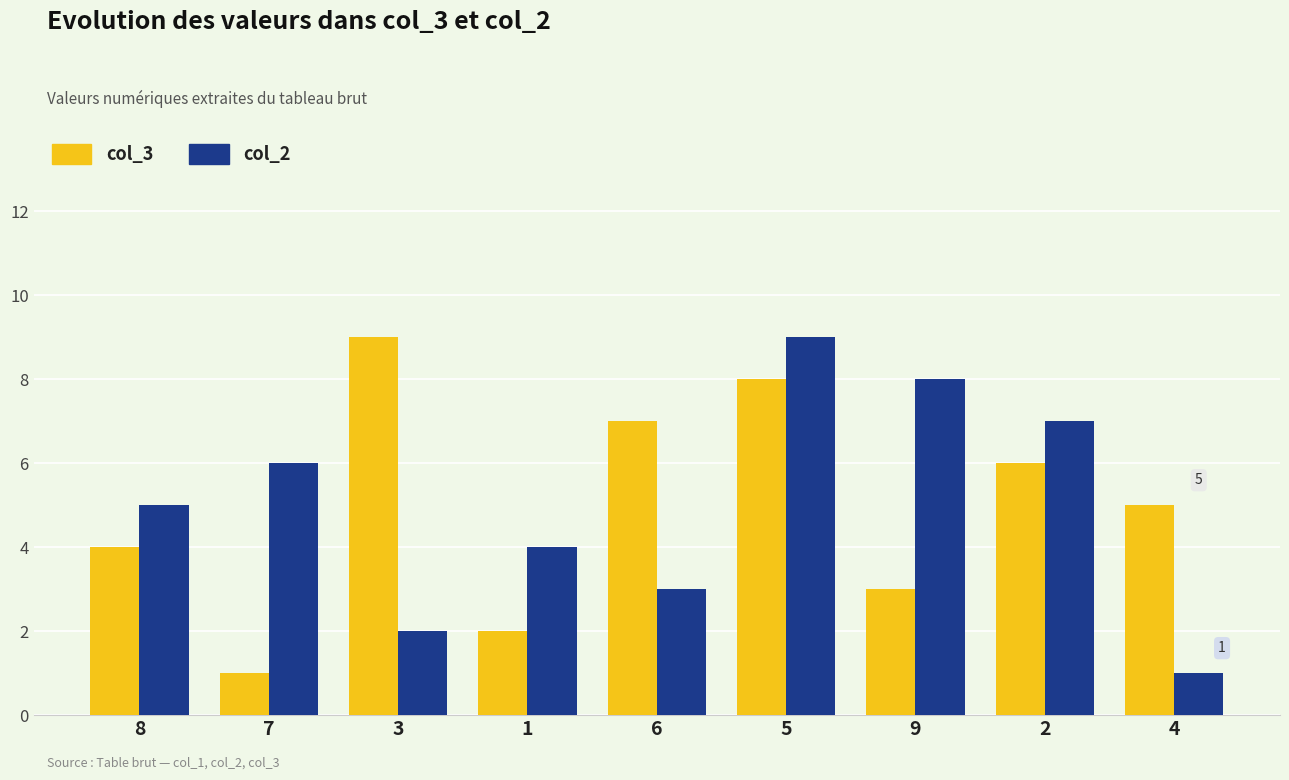

What value does the col_2 series have at 7?

6